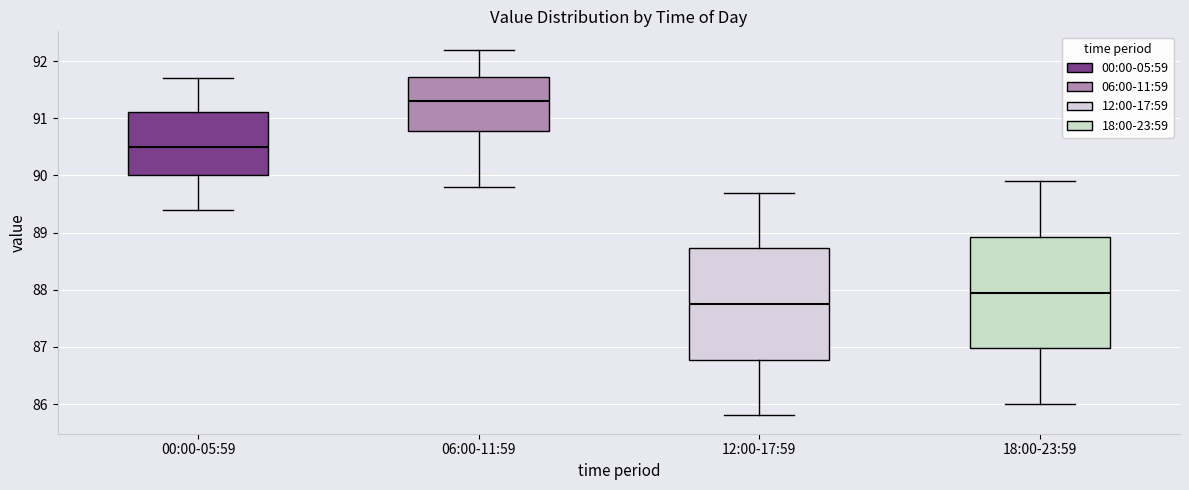

Where is the upper edge of the box for 18:00-23:59 on the y-axis? The values are not printed on the chart, so give them approximately, as read against the axis.

88.9